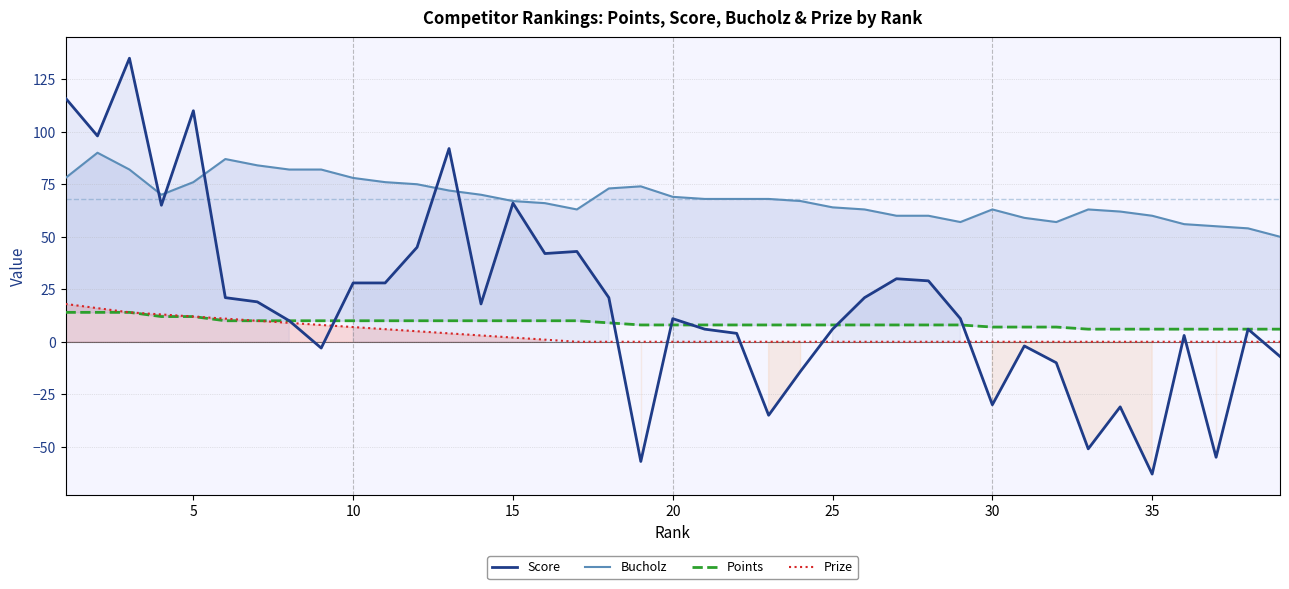

The Score series shows -33 at 35. True or false?

False